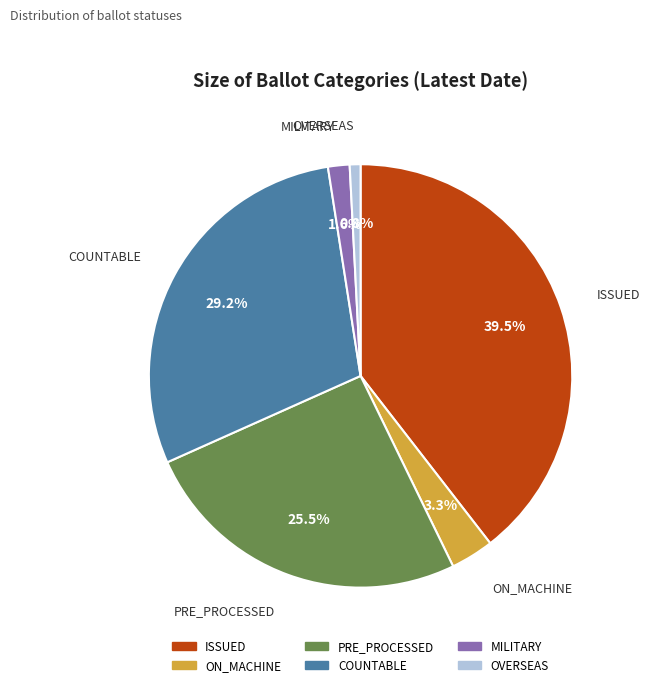

Rank the categories by value from highest to lowest.

ISSUED, COUNTABLE, PRE_PROCESSED, ON_MACHINE, MILITARY, OVERSEAS